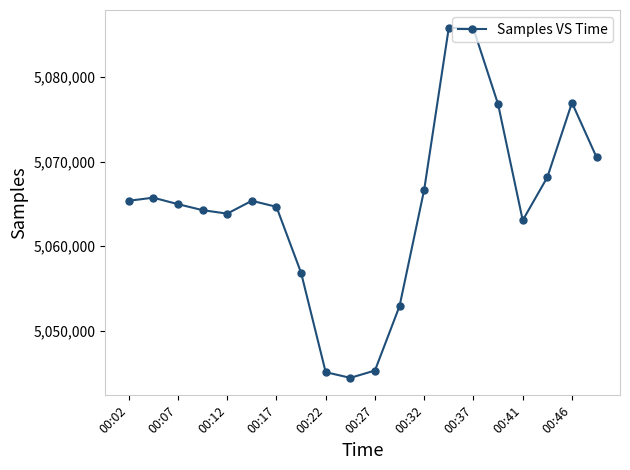

What is the greatest value displayed?

5085853